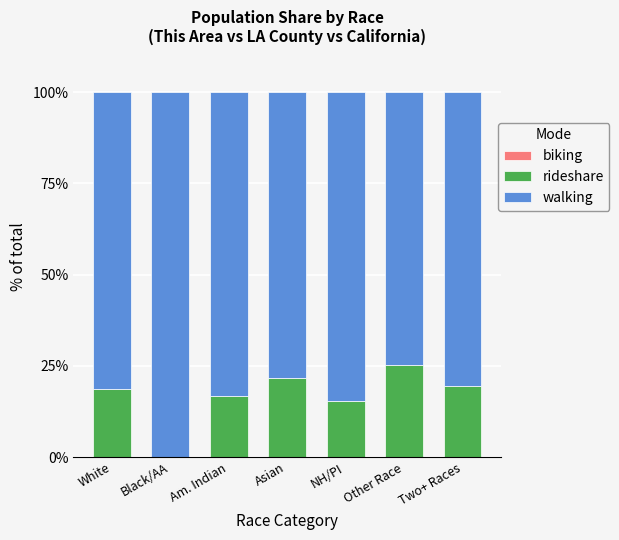

At how many categories does at least one series exceed 49?

7